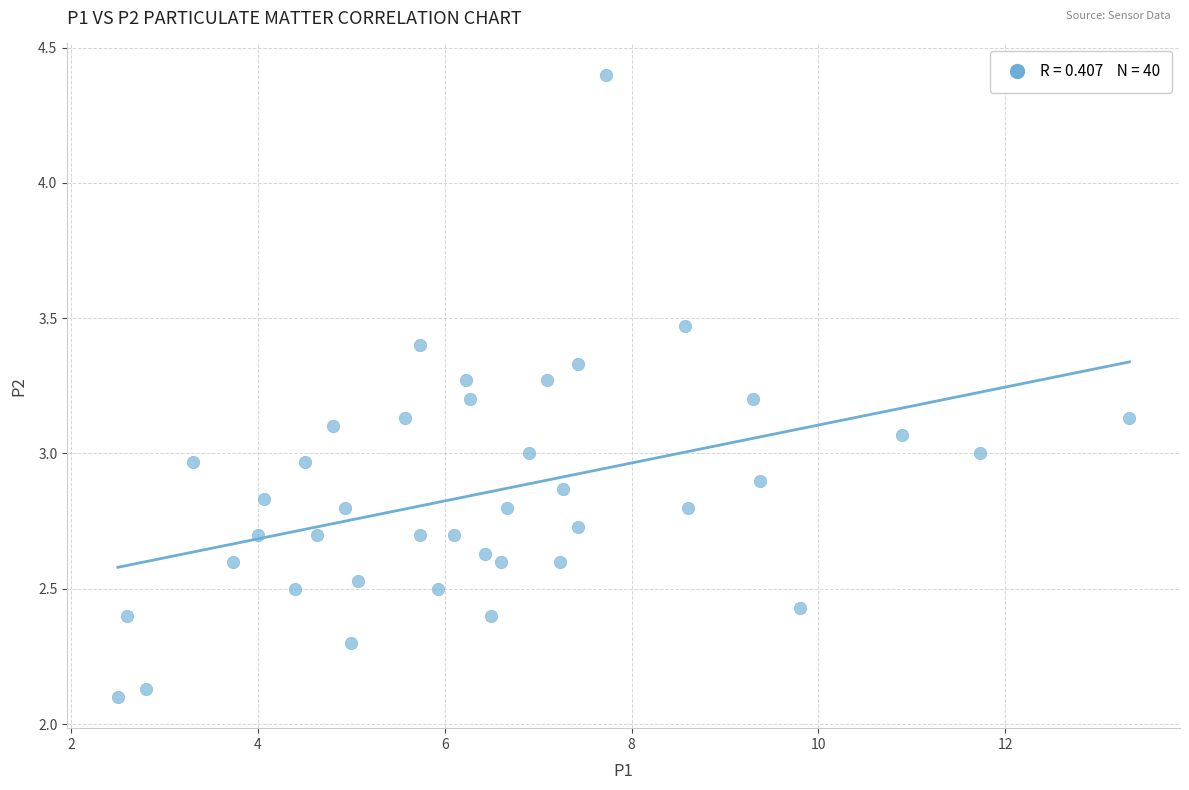

What is the range of X values (max minus min)?

10.8